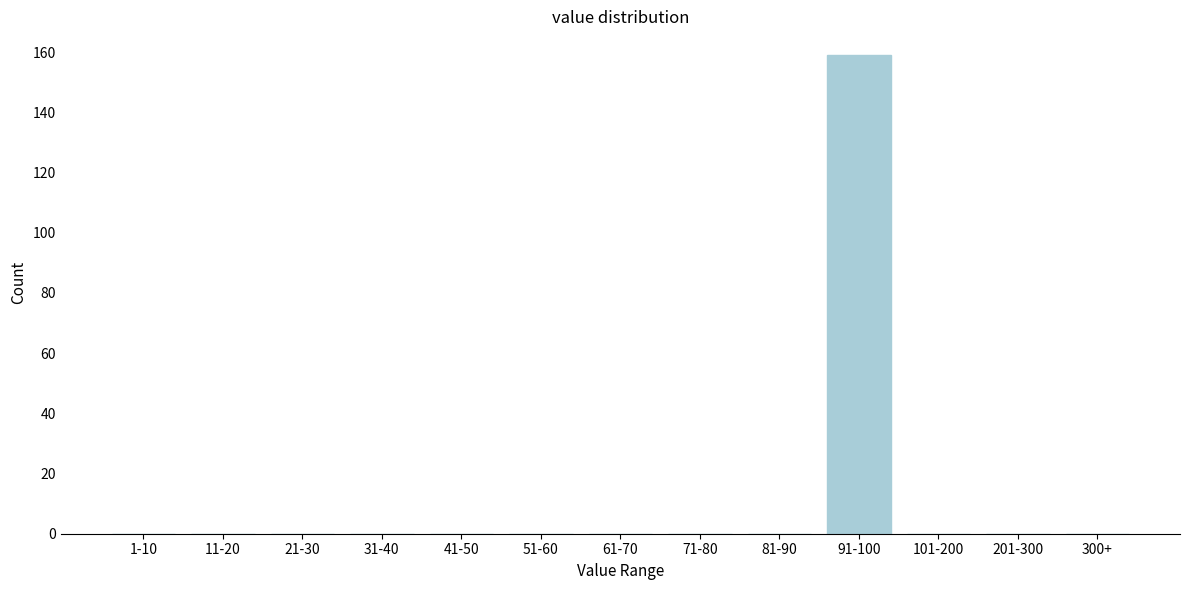

Reading right to left, transcribe all the data shown in this chart.

300+=0	201-300=0	101-200=0	91-100=159	81-90=0	71-80=0	61-70=0	51-60=0	41-50=0	31-40=0	21-30=0	11-20=0	1-10=0